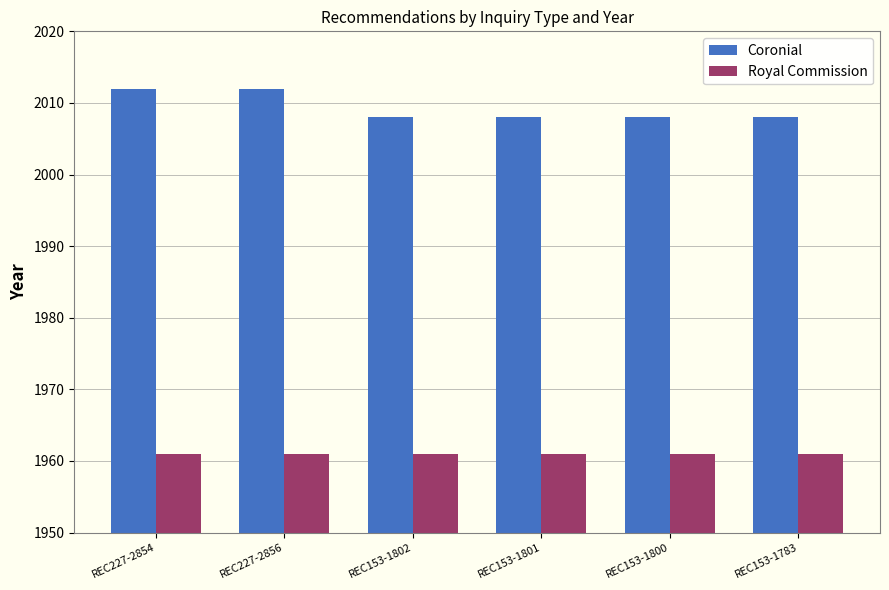

Which series has the largest range (max minus min)?

Coronial